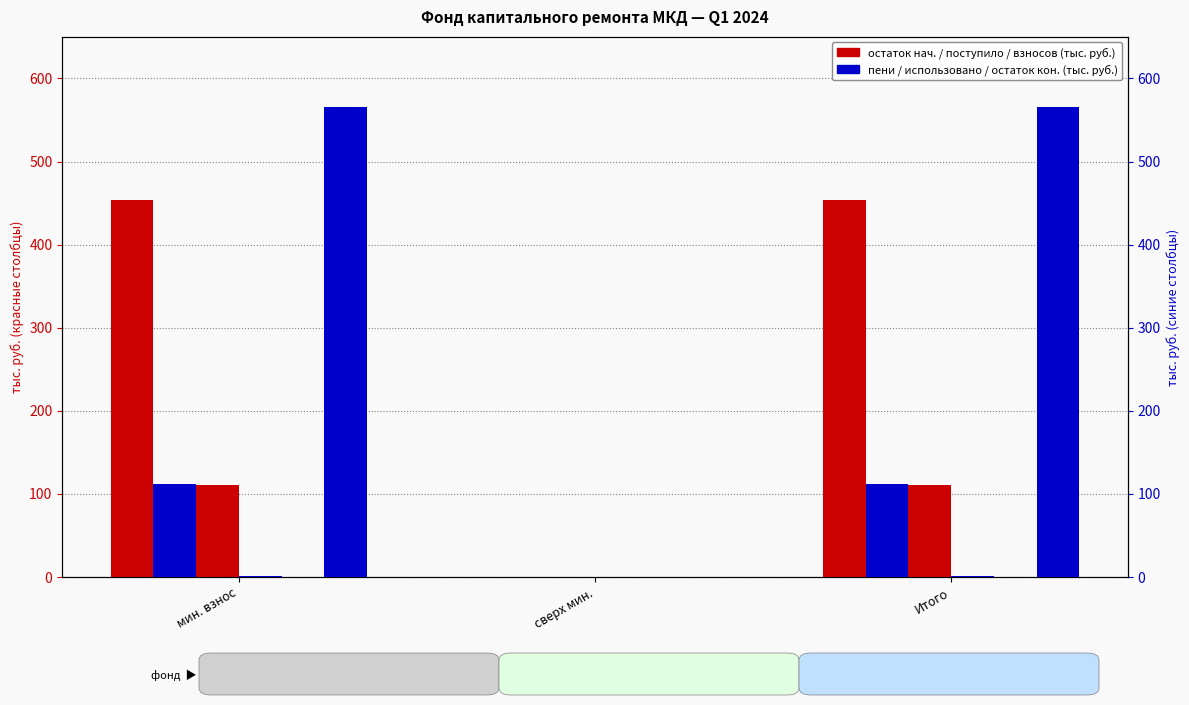

What value does the Поступило всего series have at Итого?

112.3